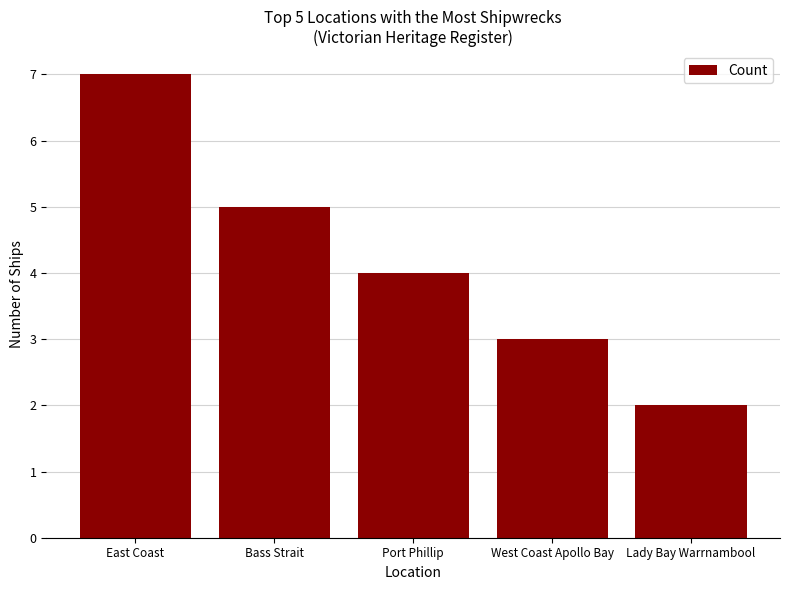

What value does the data have at Bass Strait?

5